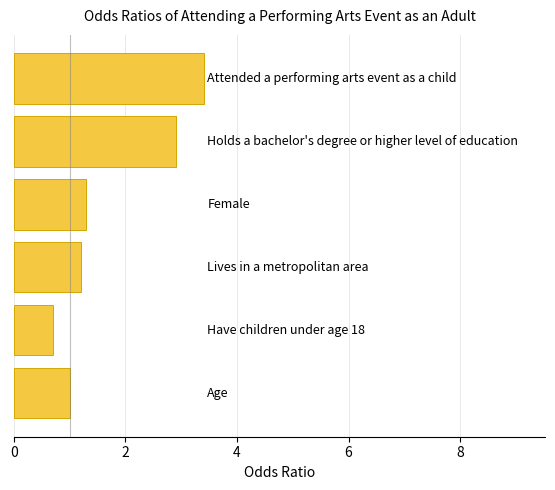

Reading top to bottom, list all the values displayed in this chart.

3.4	2.9	1.3	1.2	0.7	1.0